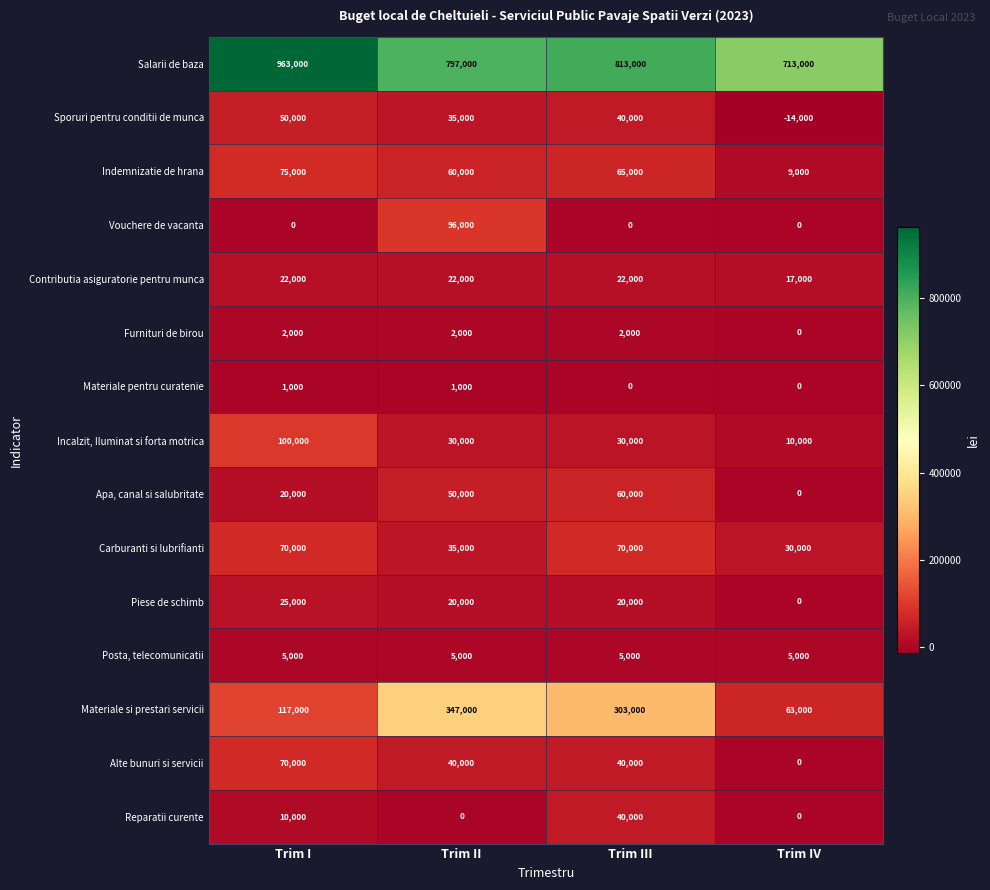

How many categories are shown in the chart?

4